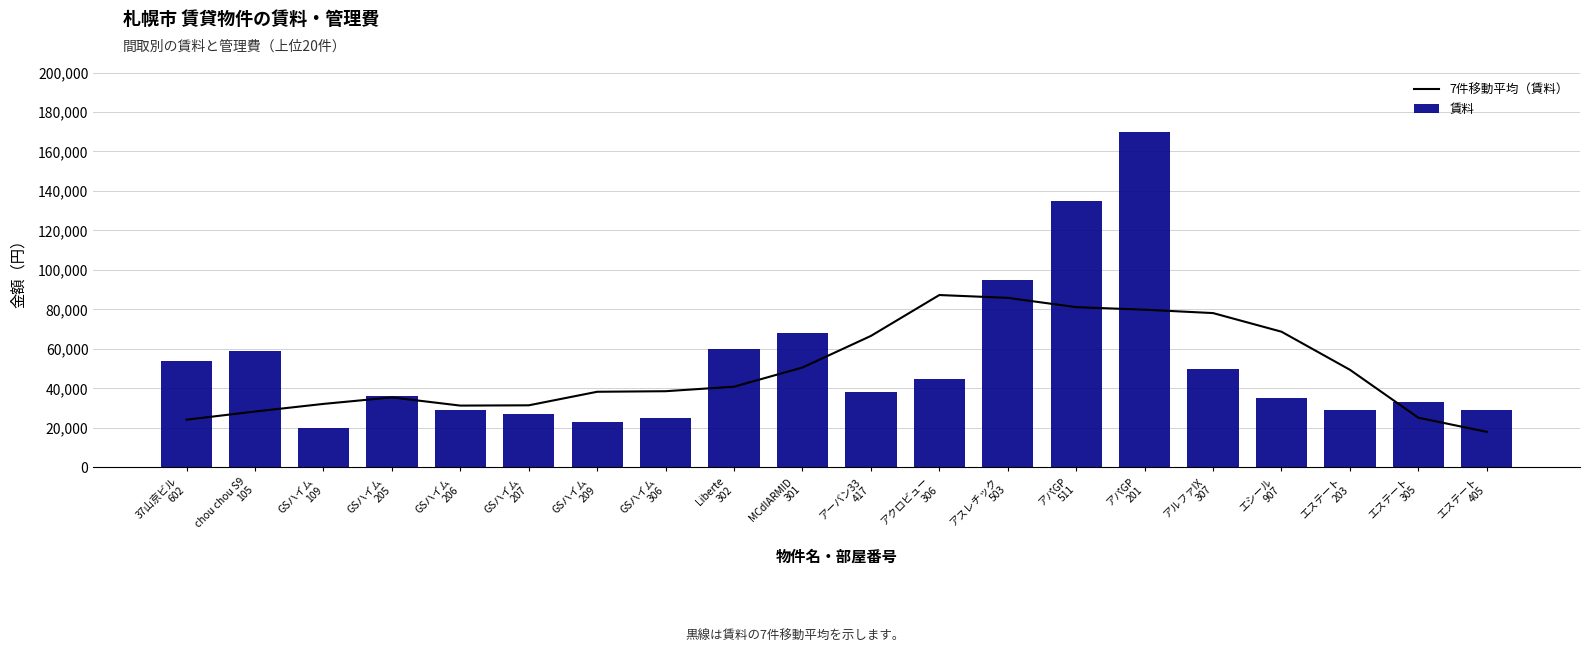

Which has a higher value, 37山京ビル
602 or Liberte
302?

Liberte
302